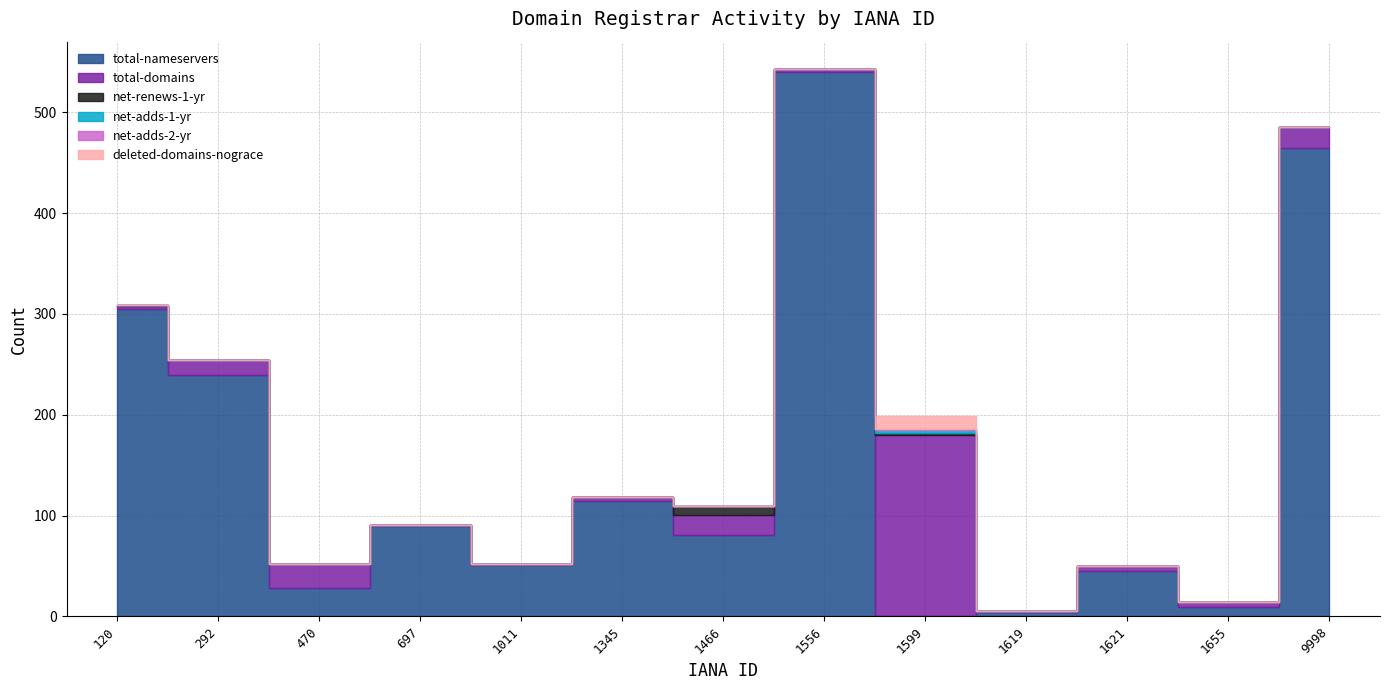

True or false: net-renews-1-yr and total-domains intersect in this chart.

False